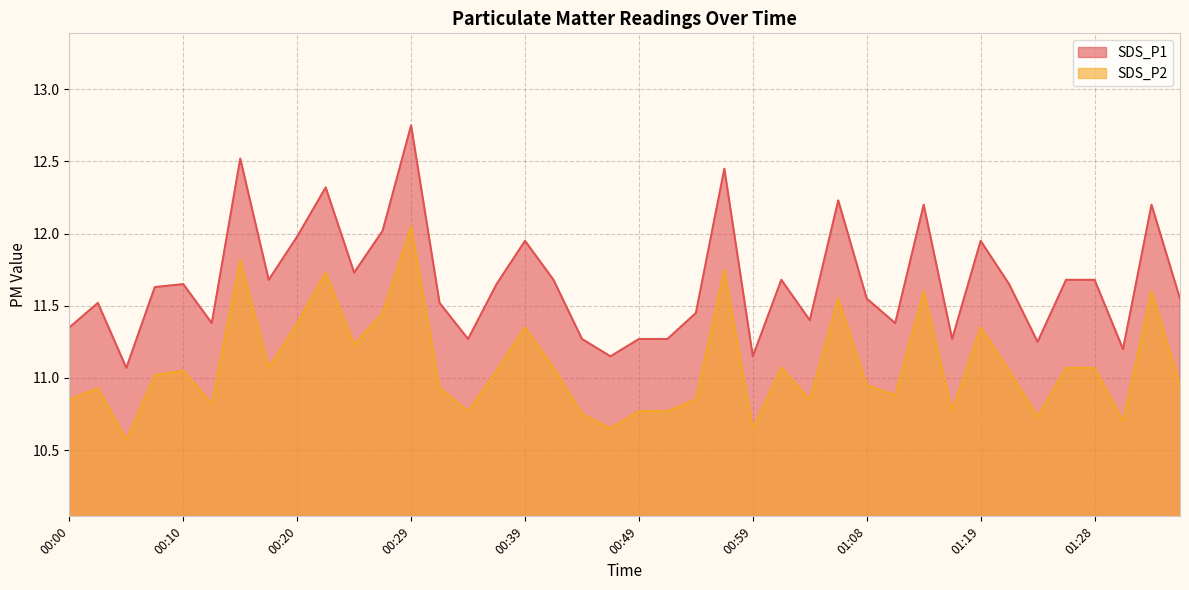

Rank the series by their maximum value, from highest to lowest.

SDS_P1, SDS_P2